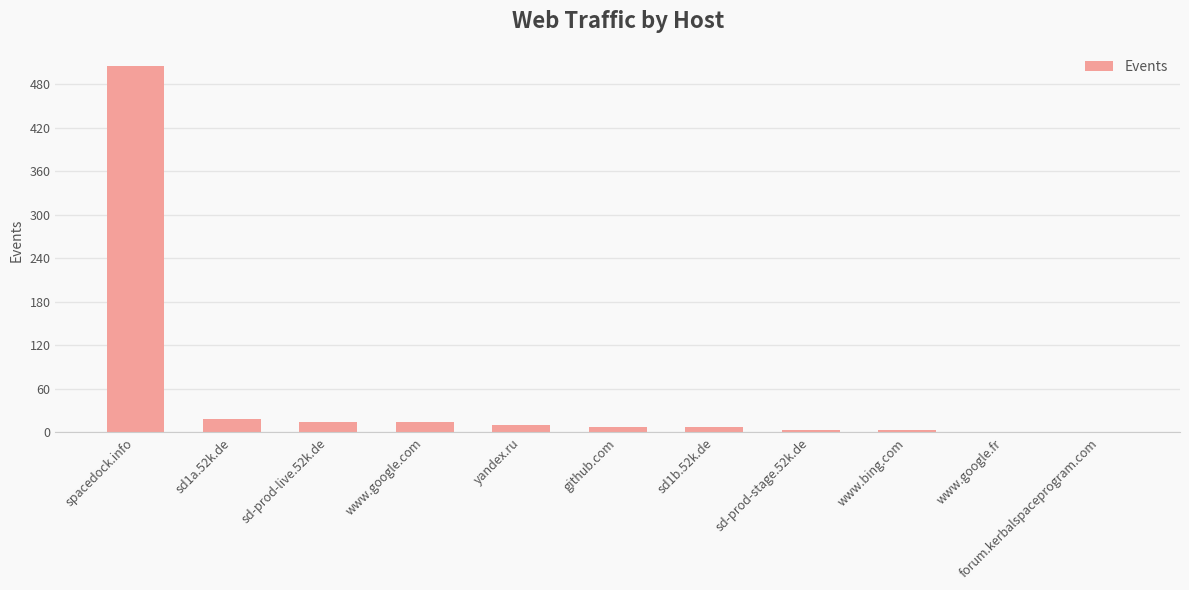

True or false: the data shows 4 at sd-prod-stage.52k.de.

True